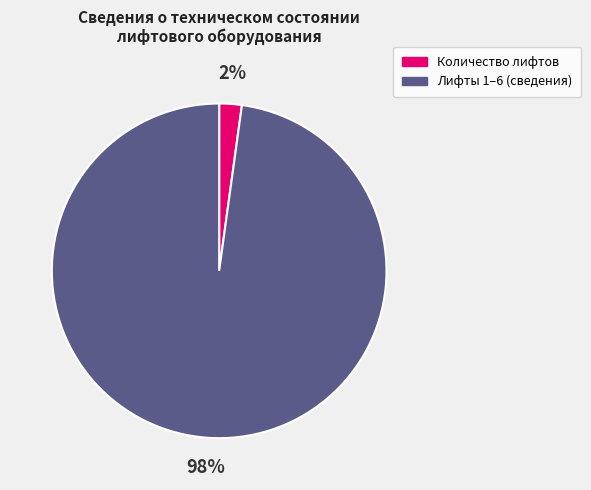

Between Лифты 1–6 (сведения) and Количество лифтов, which is larger?

Лифты 1–6 (сведения)